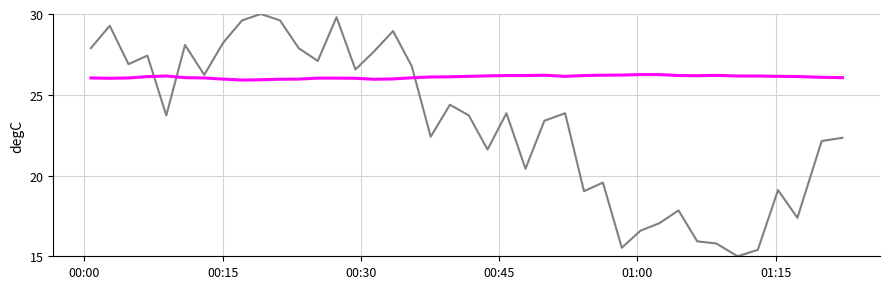

What is the smallest value displayed?

15.0